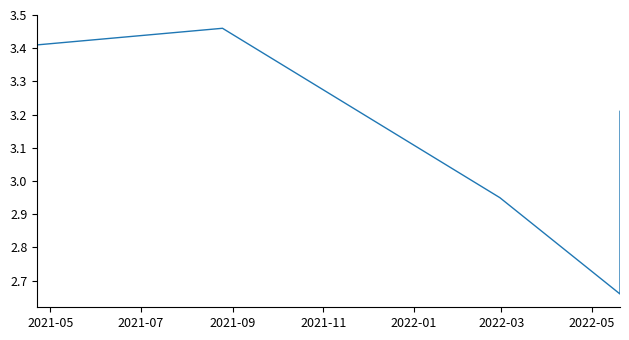

Does the chart have visible grid lines?

No